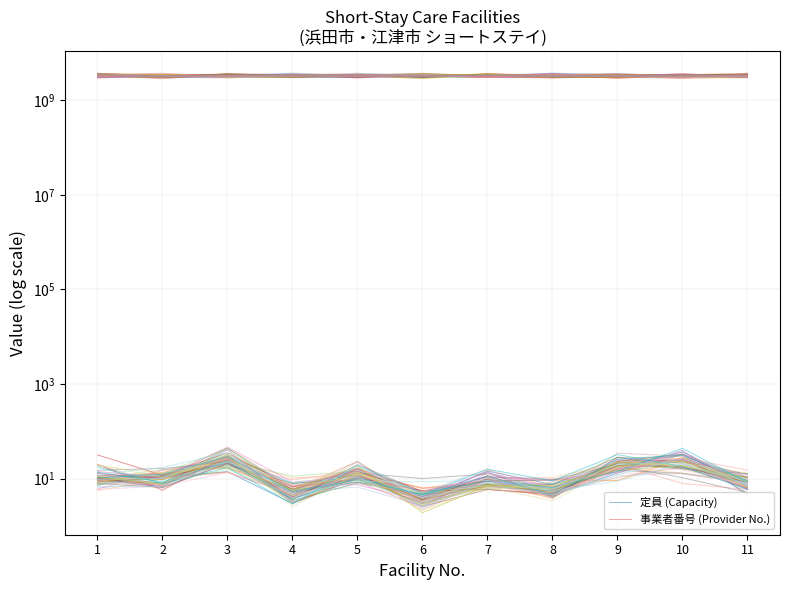

At which label does 事業者番号 (Provider No.) first exceed 3229268256?

3